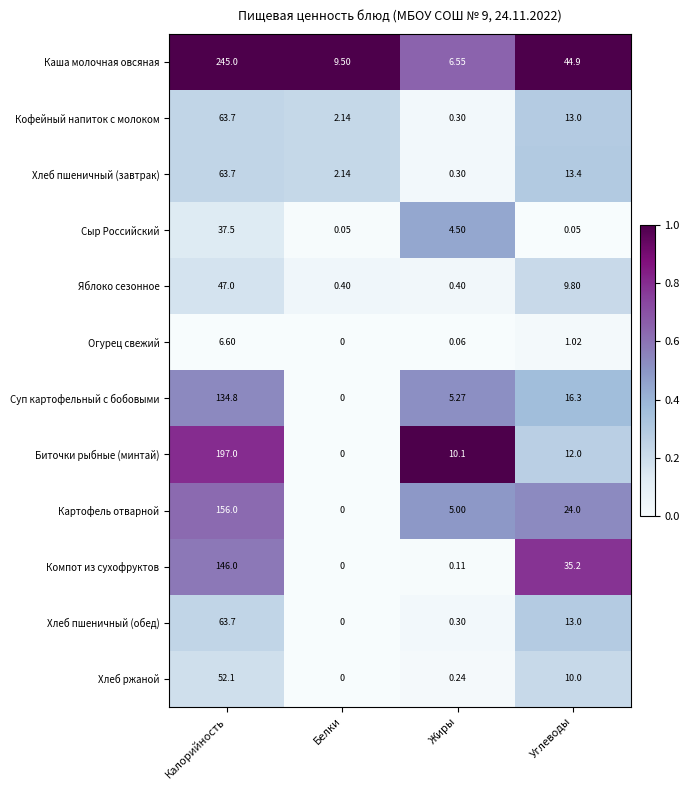

How many distinct data groups are displayed?

12